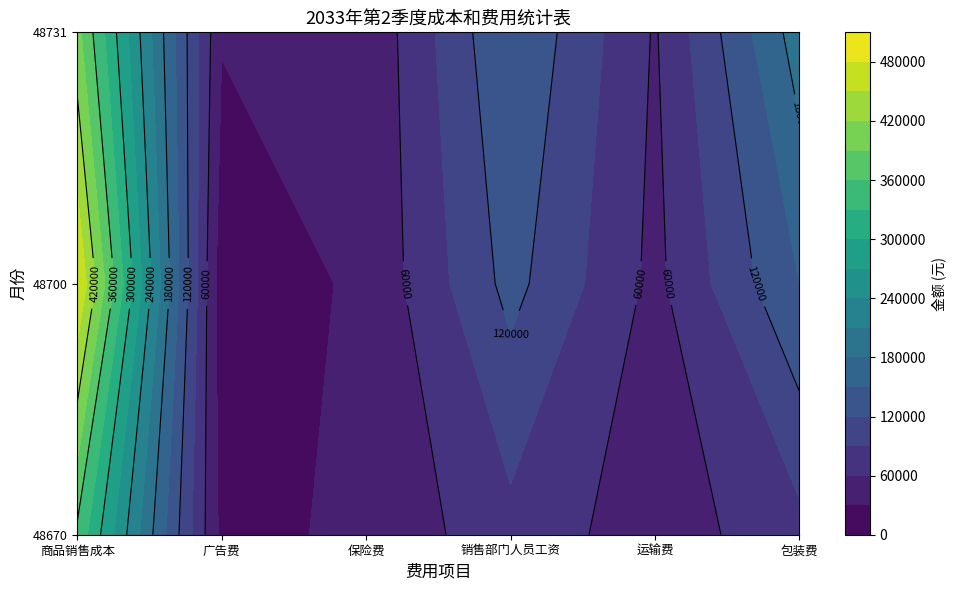

How many 运输费 values are between 43100 and 57100?

3